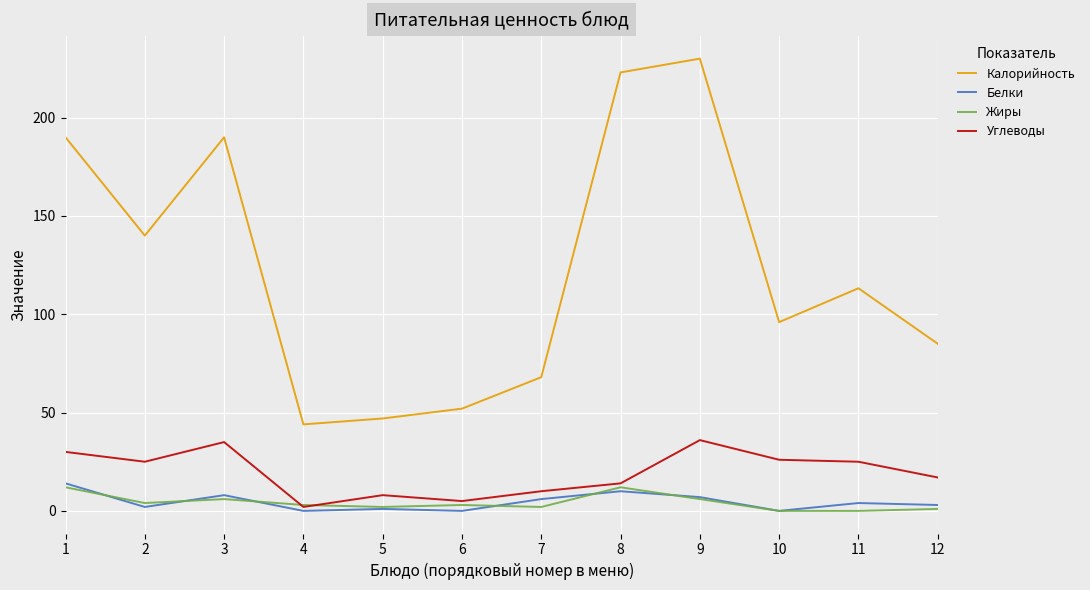

At how many categories does at least one series exceed 137?

5